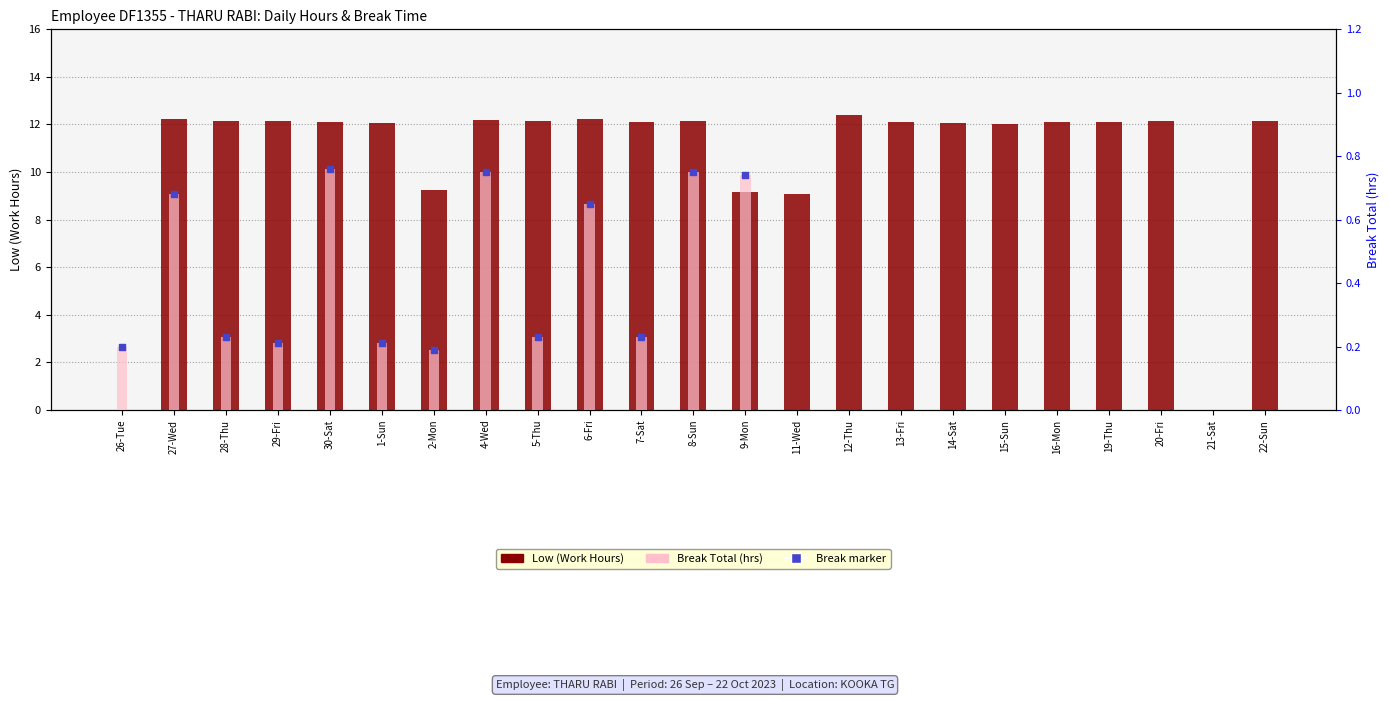

Is the value of Break Total at 7-Sat greater than the value of Low (Hours) at 6-Fri?

No